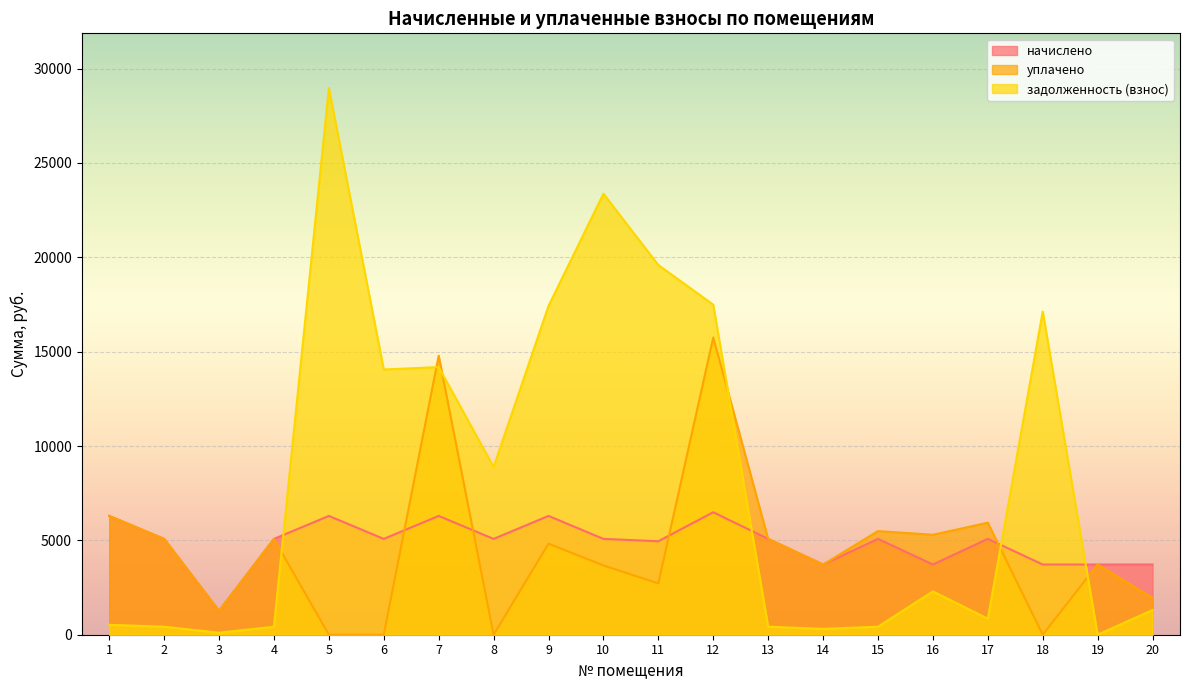

What are all the series names shown in the legend?

начислено, уплачено, задолженность (взнос)